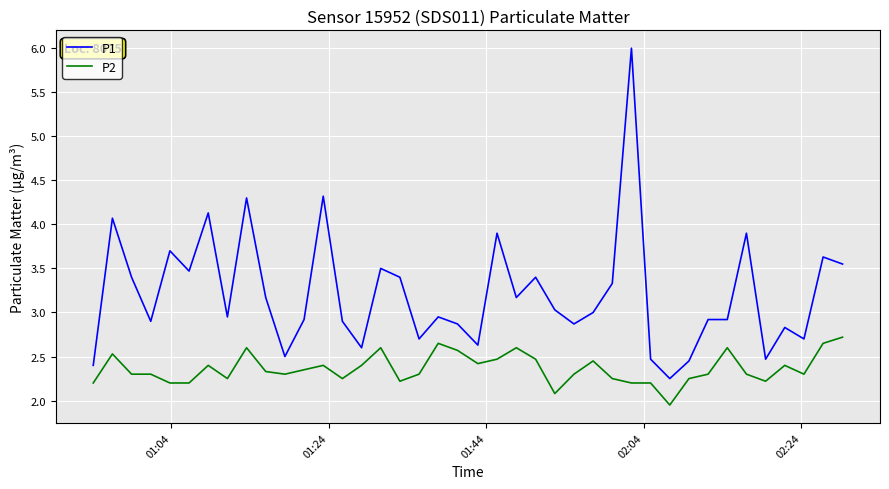

Which series has the largest total across all categories?

P1